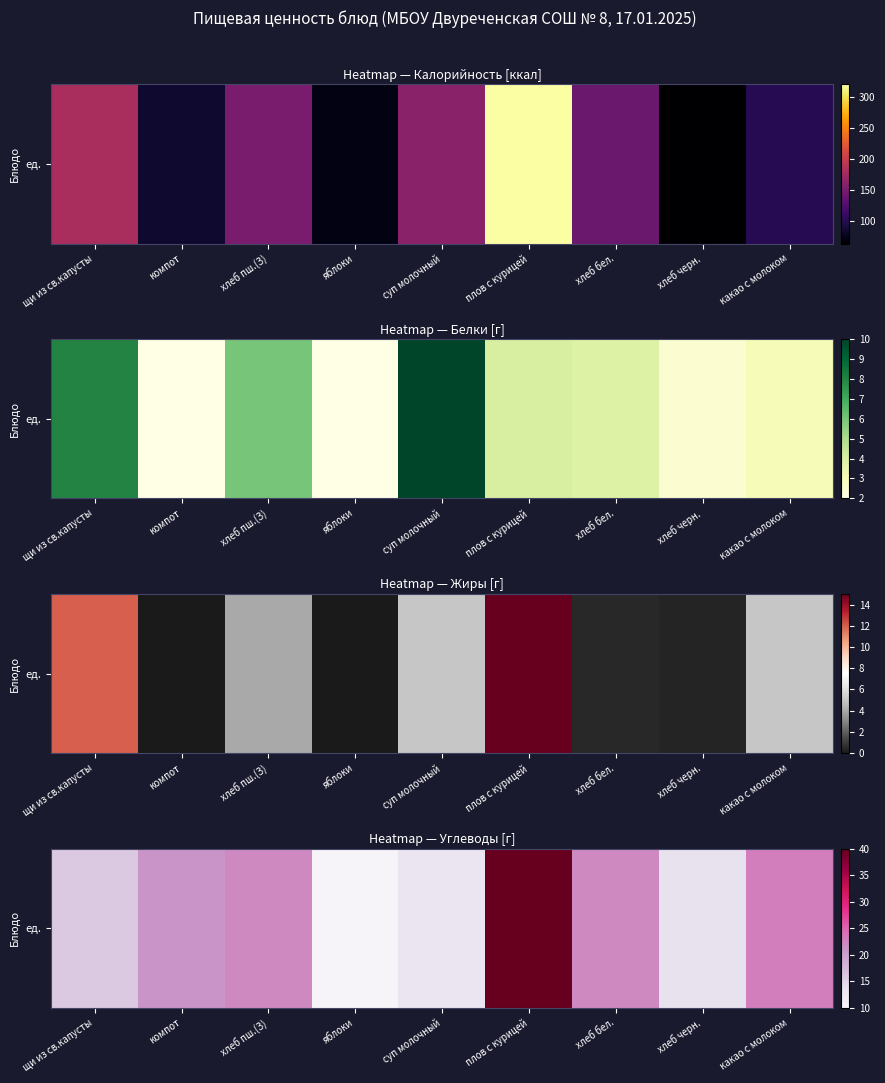

True or false: the data shows 57.8 at плов с курицей.

False